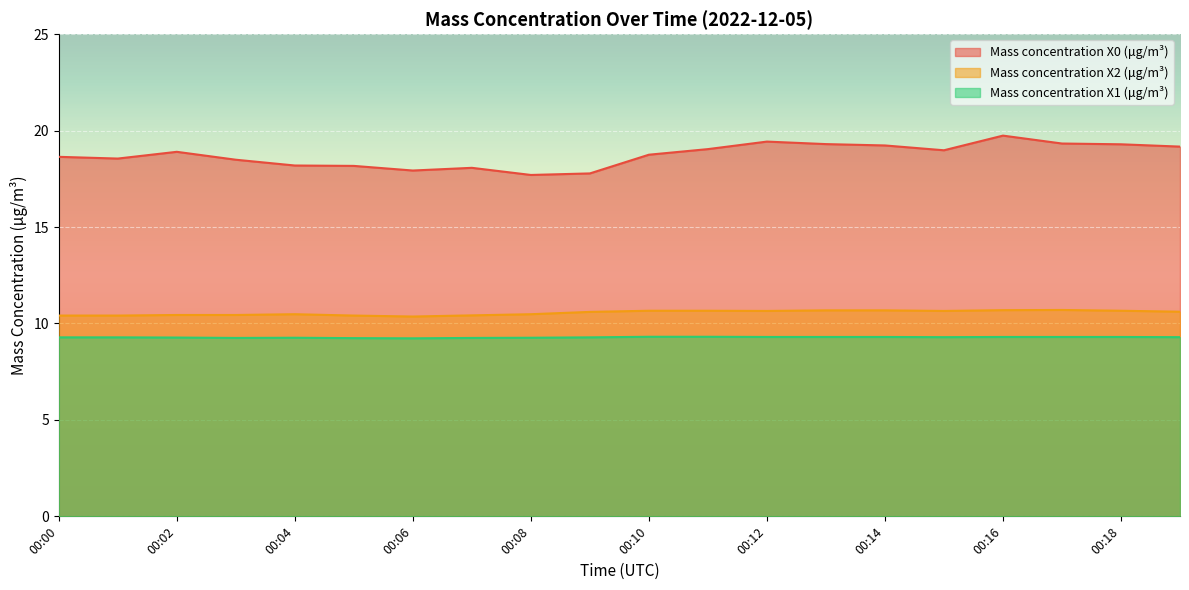

What is the difference between the second highest and second lowest values in the Mass concentration X0 (μg/m³) series?

1.6